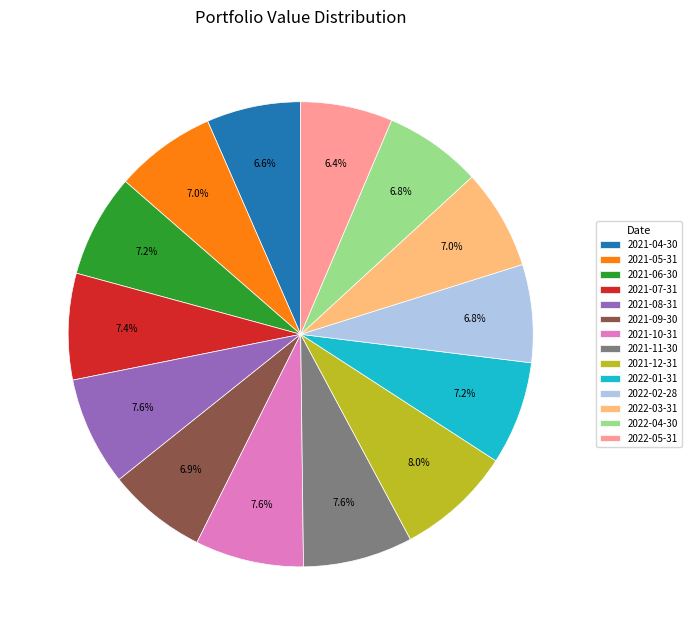

The 2022-05-31 slice represents 6% of the pie. True or false?

True